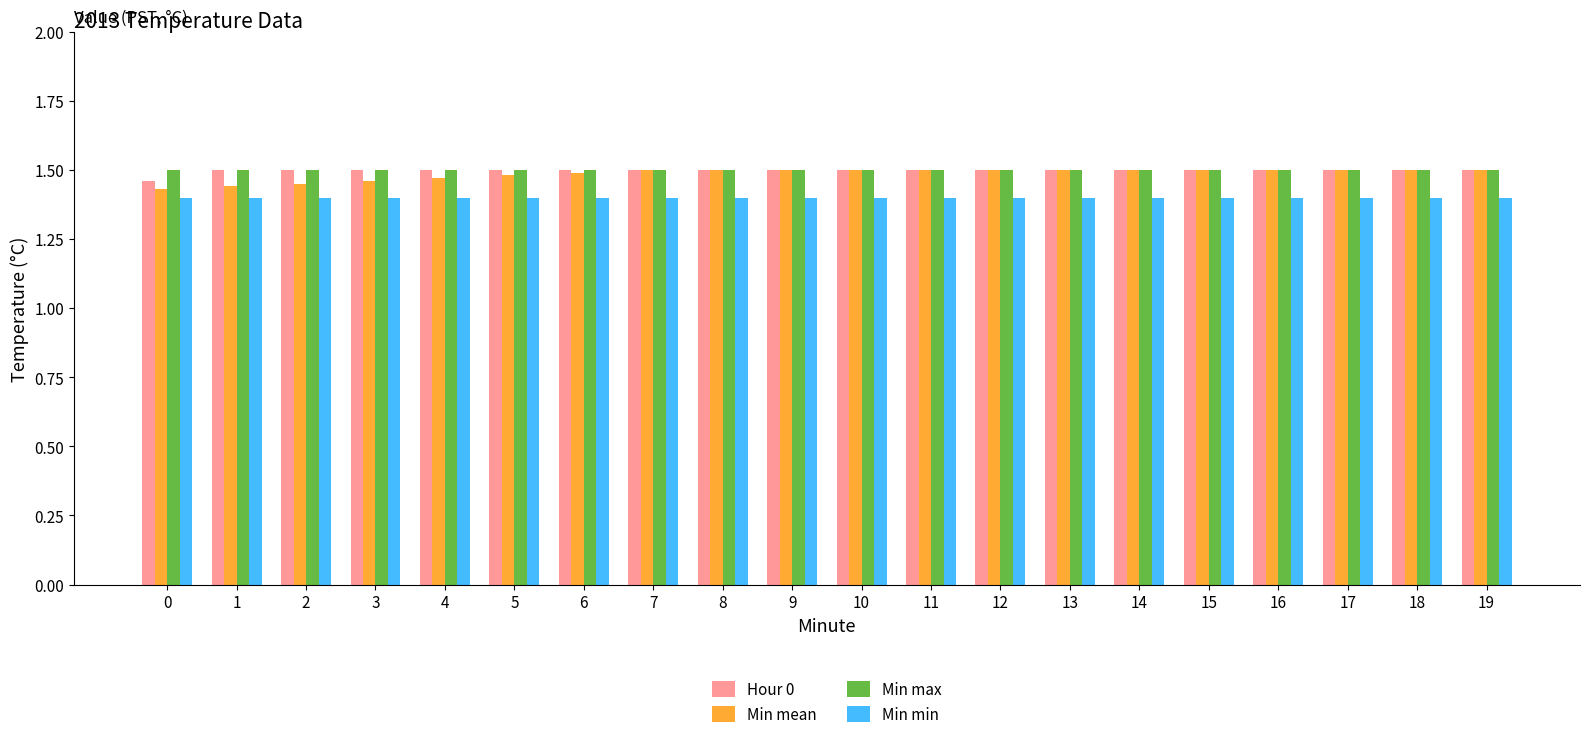

Is the value of Min max at 15 greater than the value of Min mean at 1?

Yes